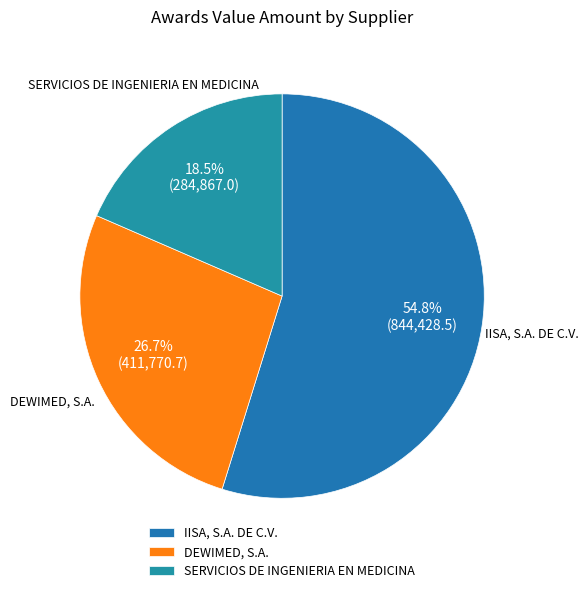

To the nearest percent, what is the average slice percentage?

33%